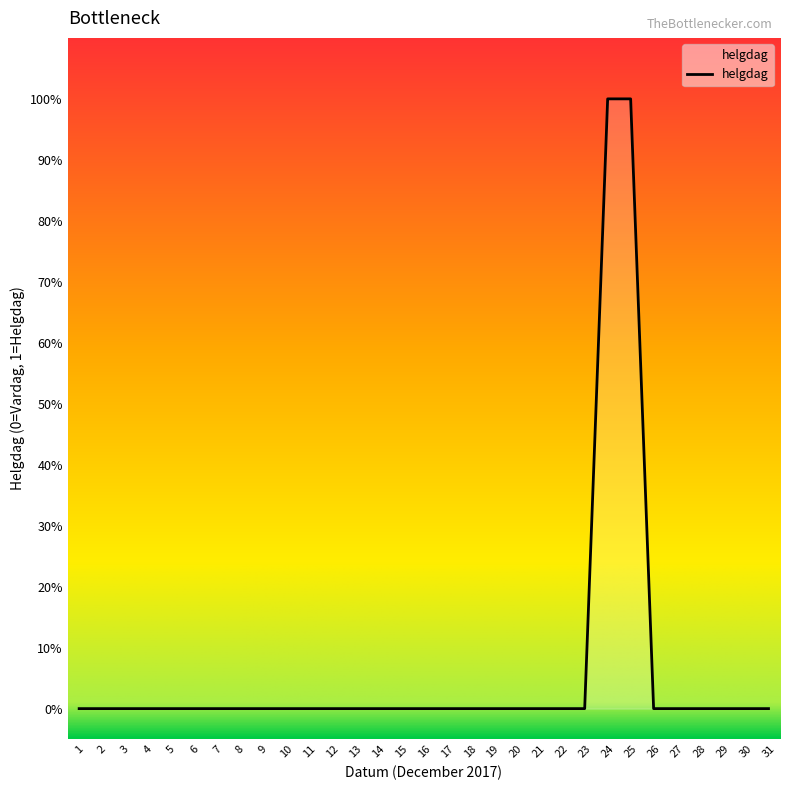

Does the chart have visible grid lines?

No